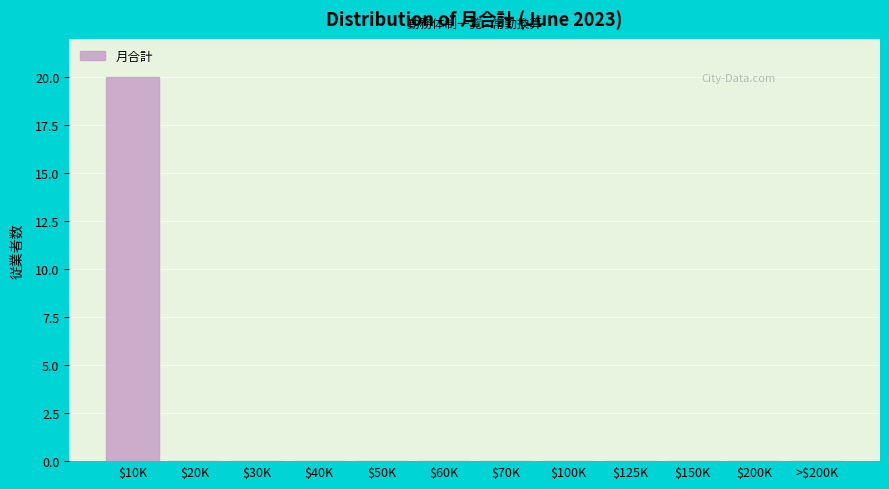

The value at $50K is -13. True or false?

False